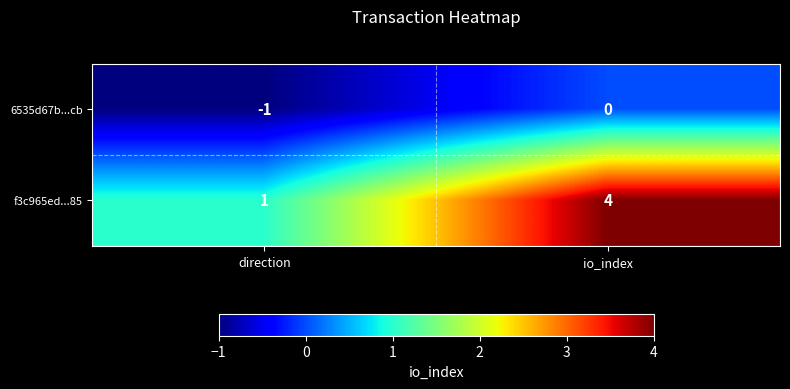

Which series has the largest total across all categories?

f3c965ed...85